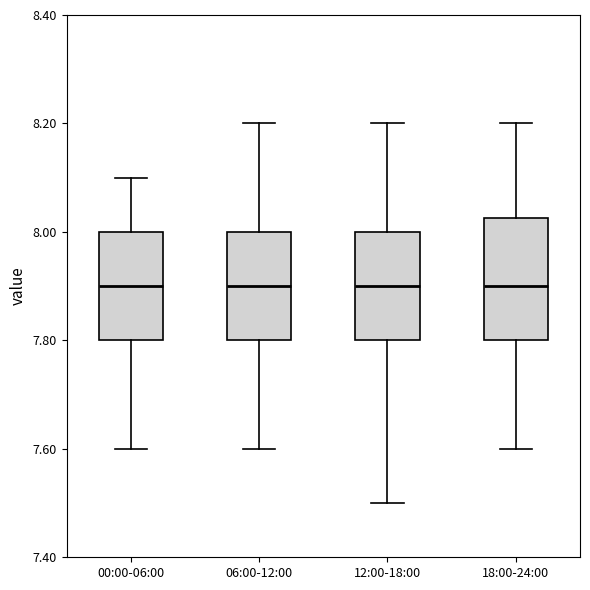

Where does the upper whisker of the box for 12:00-18:00 end on the y-axis? The values are not printed on the chart, so give them approximately, as read against the axis.

8.20